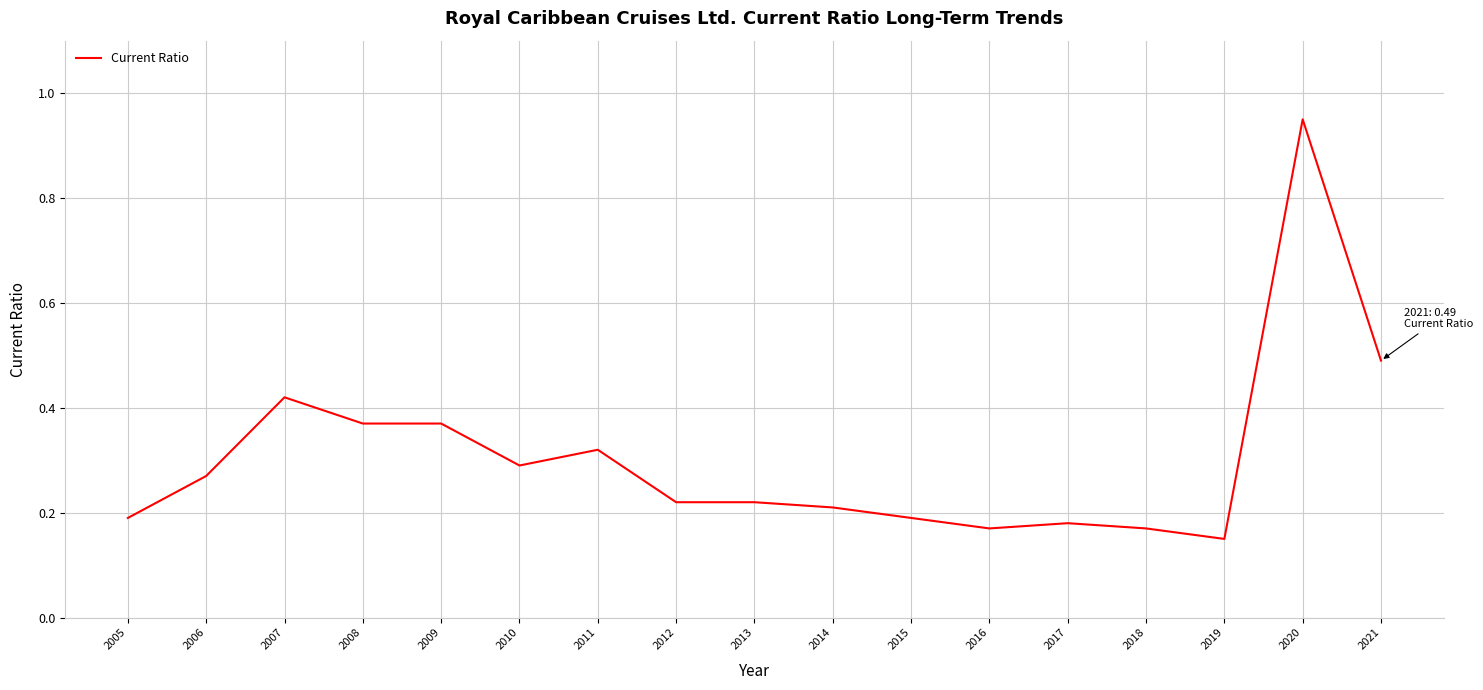

True or false: the data shows 0.3 at 2013.

False